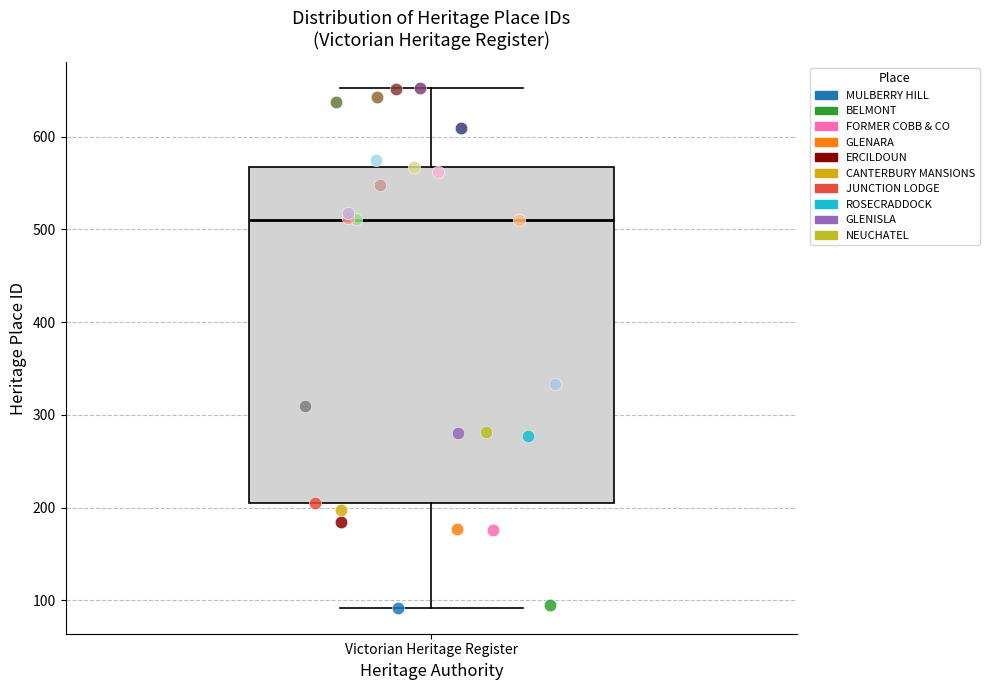

Where is the upper edge of the box for Victorian Heritage Register on the y-axis? The values are not printed on the chart, so give them approximately, as read against the axis.

570